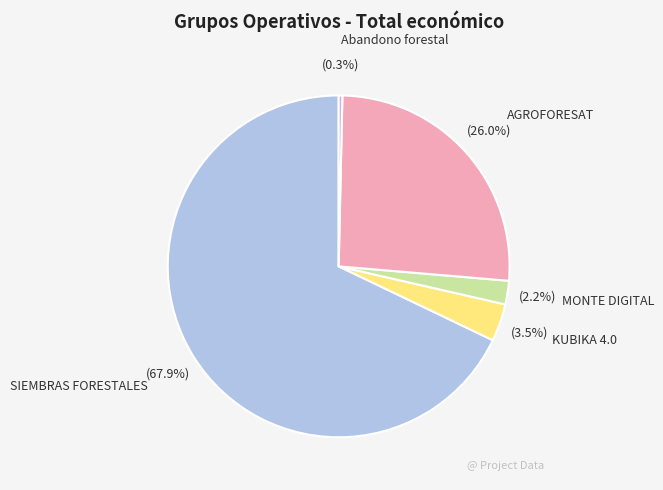

Is there any slice that represents more than half of the pie?

Yes